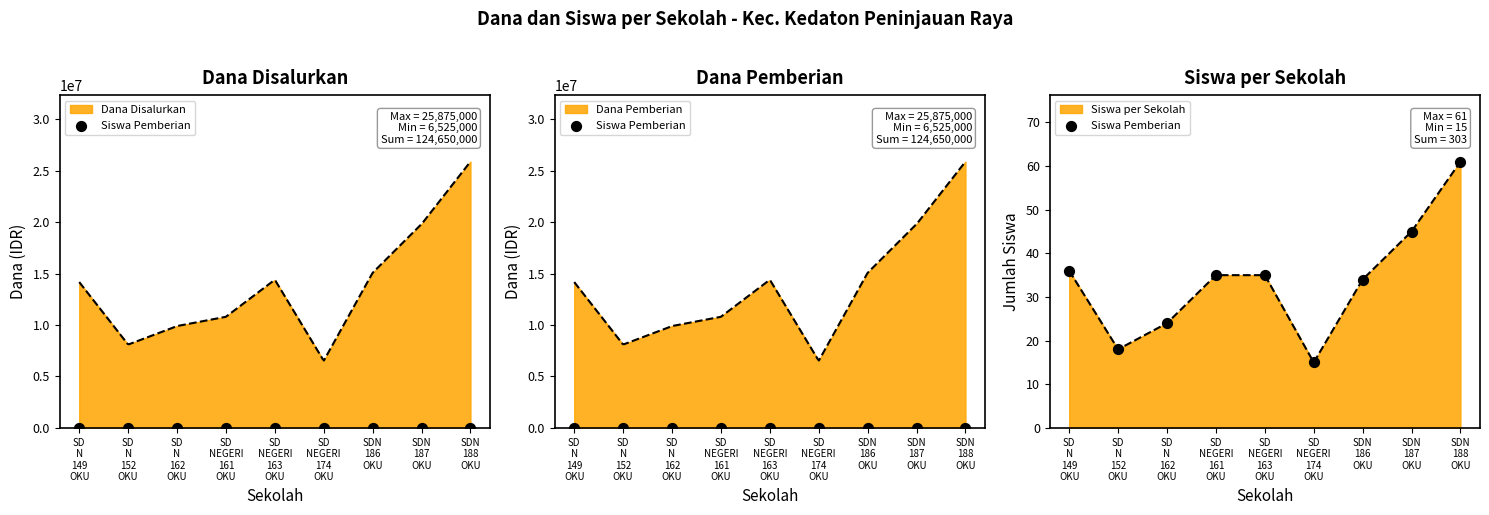

What is the change in value from SD
N
152
OKU to SD
NEGERI
174
OKU?

-3